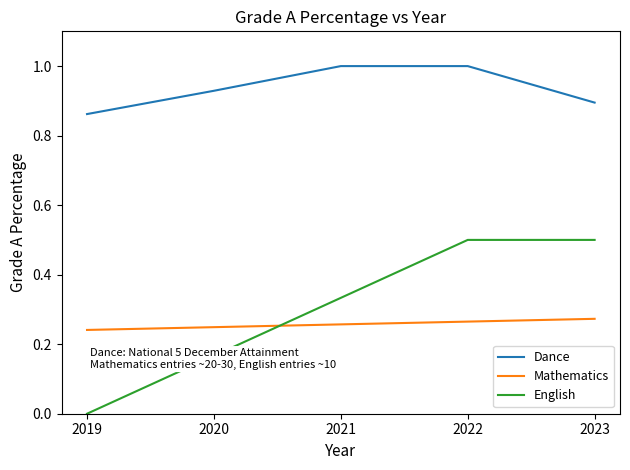

The value of Dance at 2020 is 1.2. True or false?

False